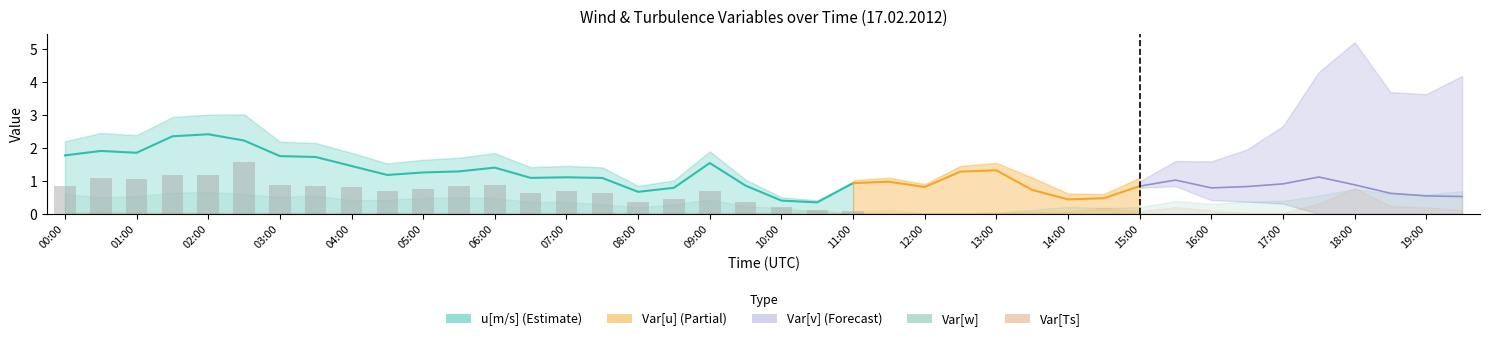

Is the value of Var[v] at 18:30 greater than the value of Var[u] at 09:30?

Yes